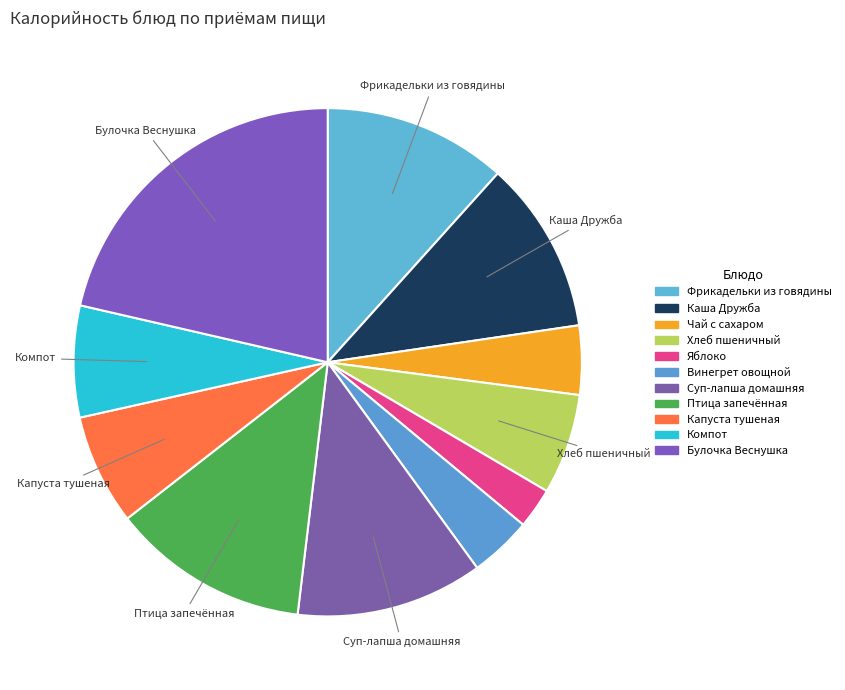

Count the number of slices in the pie.

11